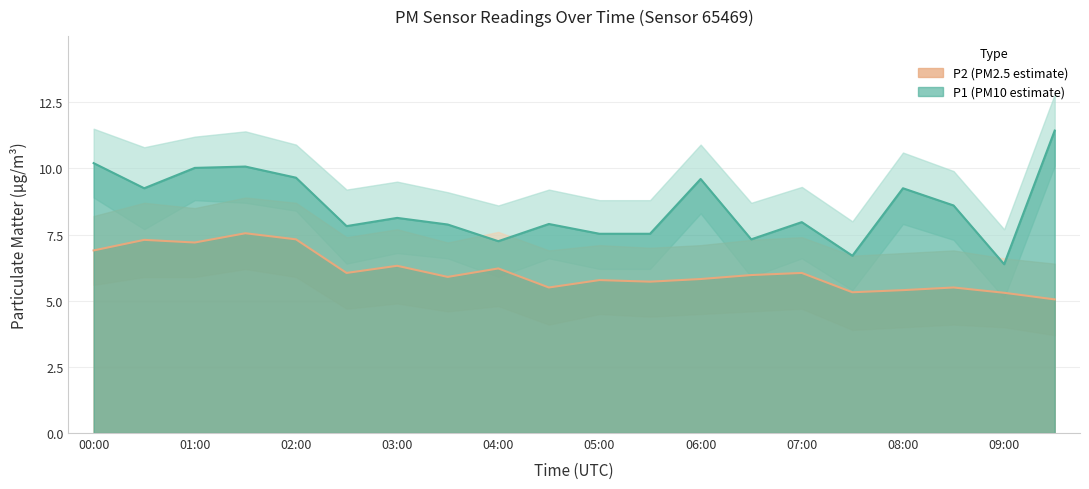

Reading left to right, extract all data points from this chart.

P1 line: 10.2	9.2	10.0	10.1	9.7	7.8	8.1	7.9	7.2	7.9	7.5	7.5	9.6	7.3	8.0	6.7	9.2	8.6	6.4	11.4
P2 line: 6.9	7.3	7.2	7.5	7.3	6.0	6.3	5.9	6.2	5.5	5.8	5.7	5.8	6.0	6.0	5.3	5.4	5.5	5.3	5.0